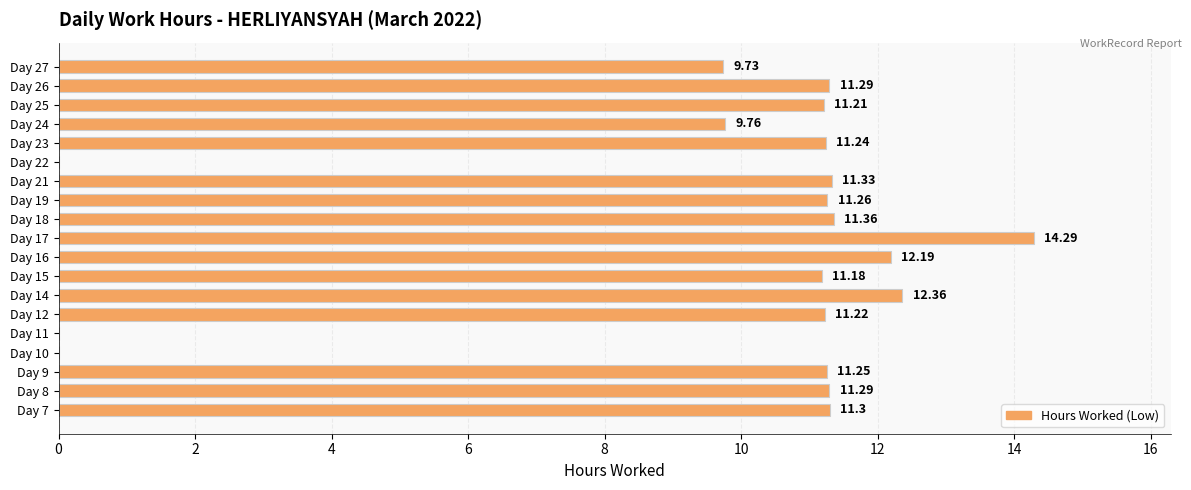

What is the ratio of the value at Day 26 to the value at Day 25?

1.0